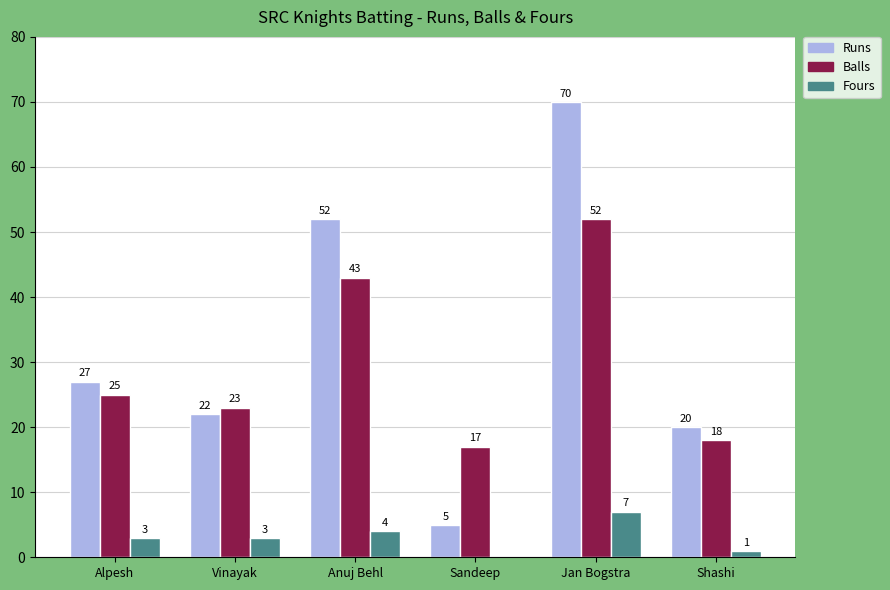

Count the number of data series in this chart.

3